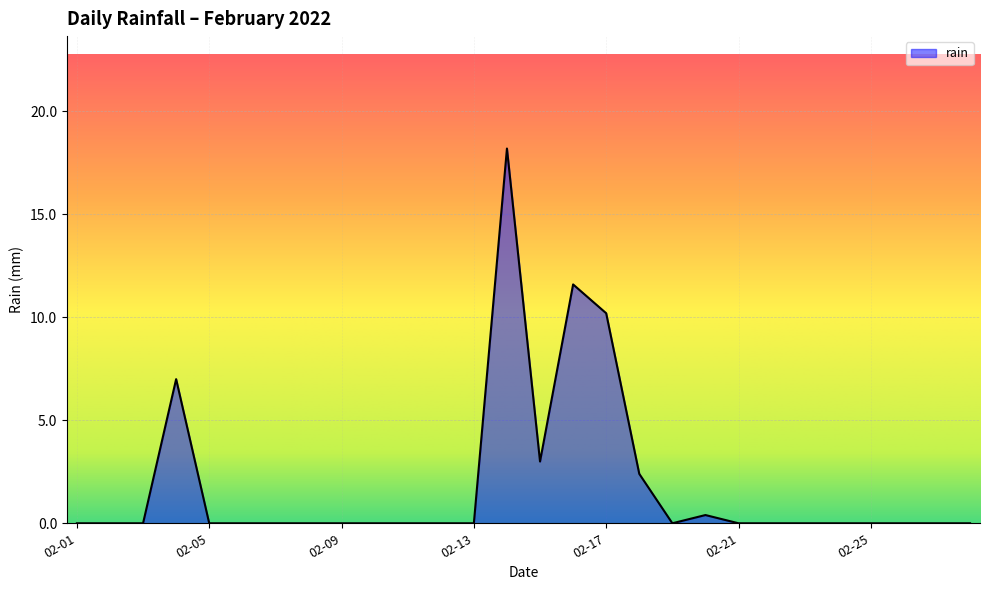

True or false: the data has more than 0 interior local peaks.

True